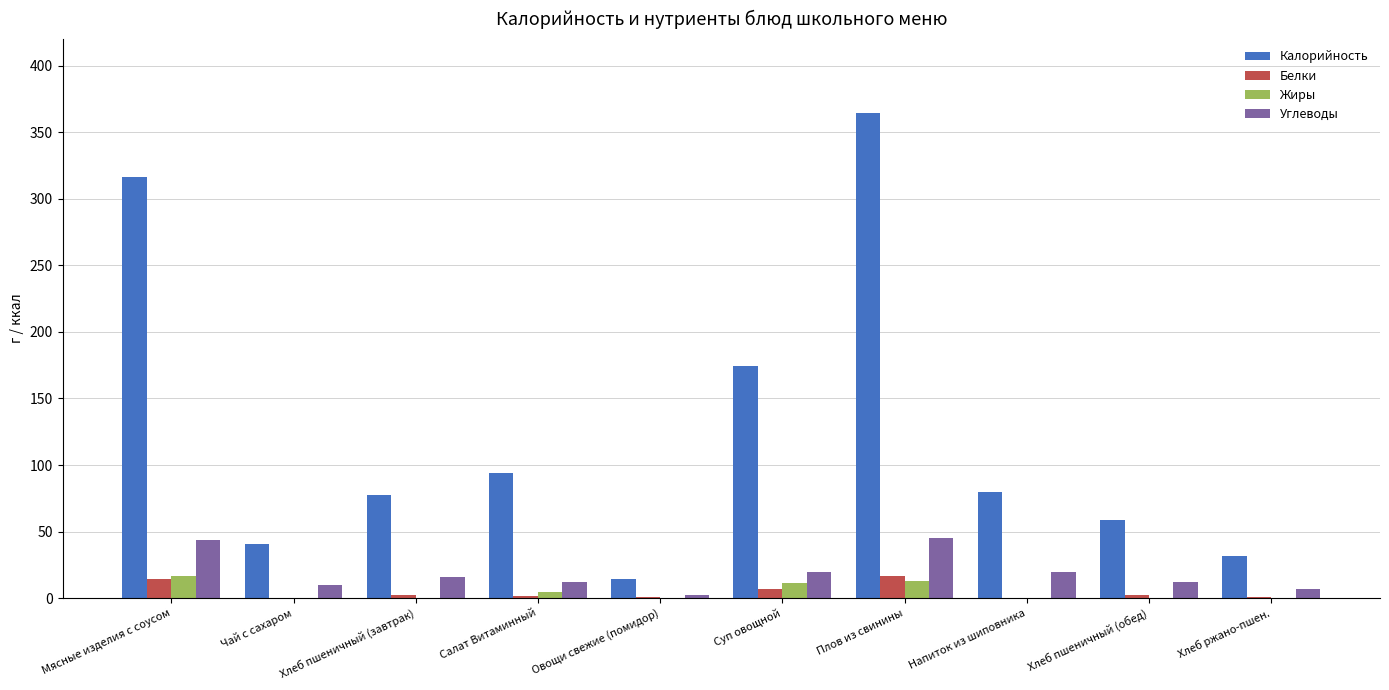

What is the total value across all series at Хлеб пшеничный (завтрак)?

95.8